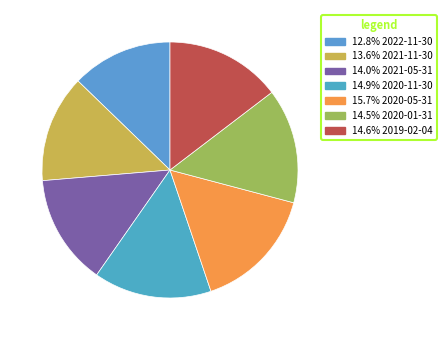

How many slices are in this pie chart?

7